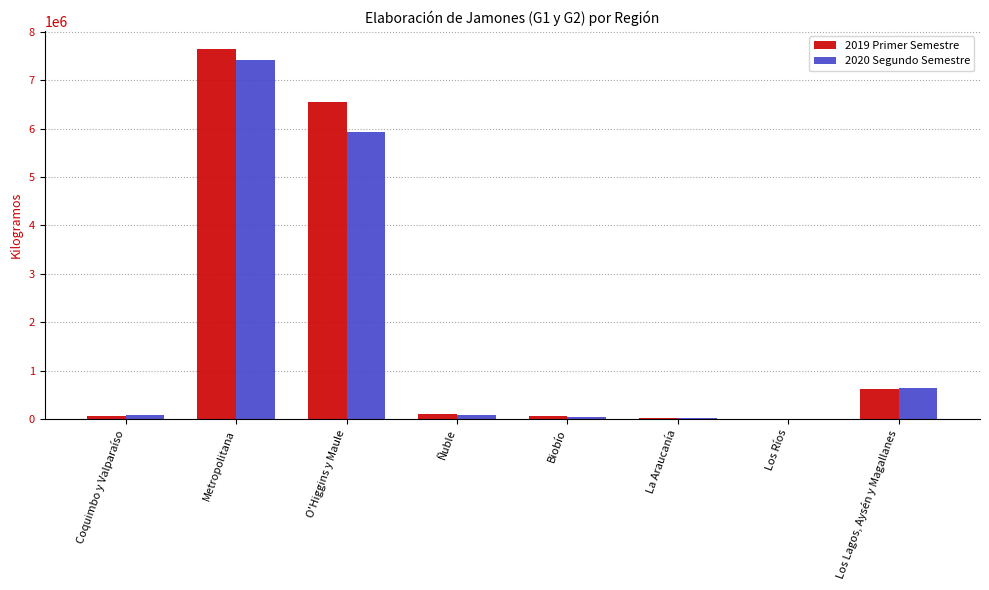

True or false: 2020 Segundo Semestre has a value of 648217 at Los Lagos, Aysén y Magallanes.

True